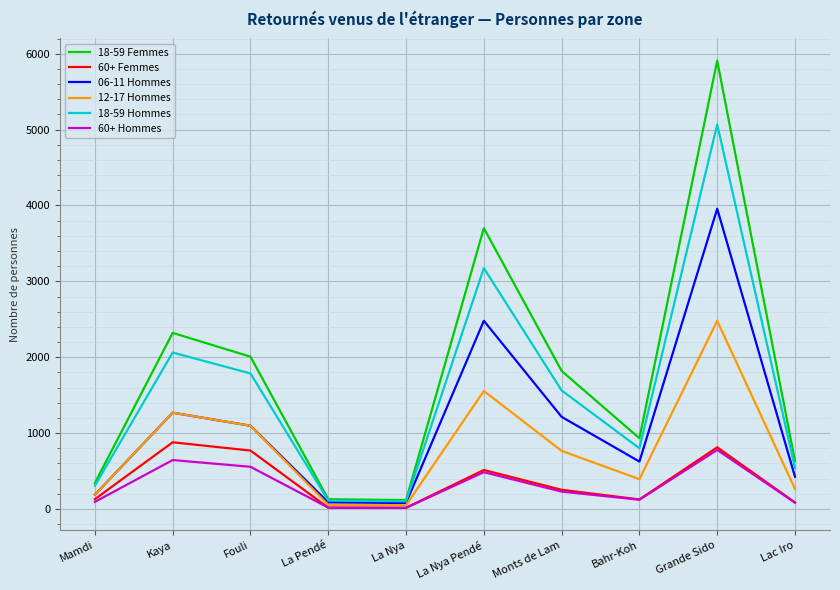

What is the difference between the highest and lowest values at Monts de Lam?

1590